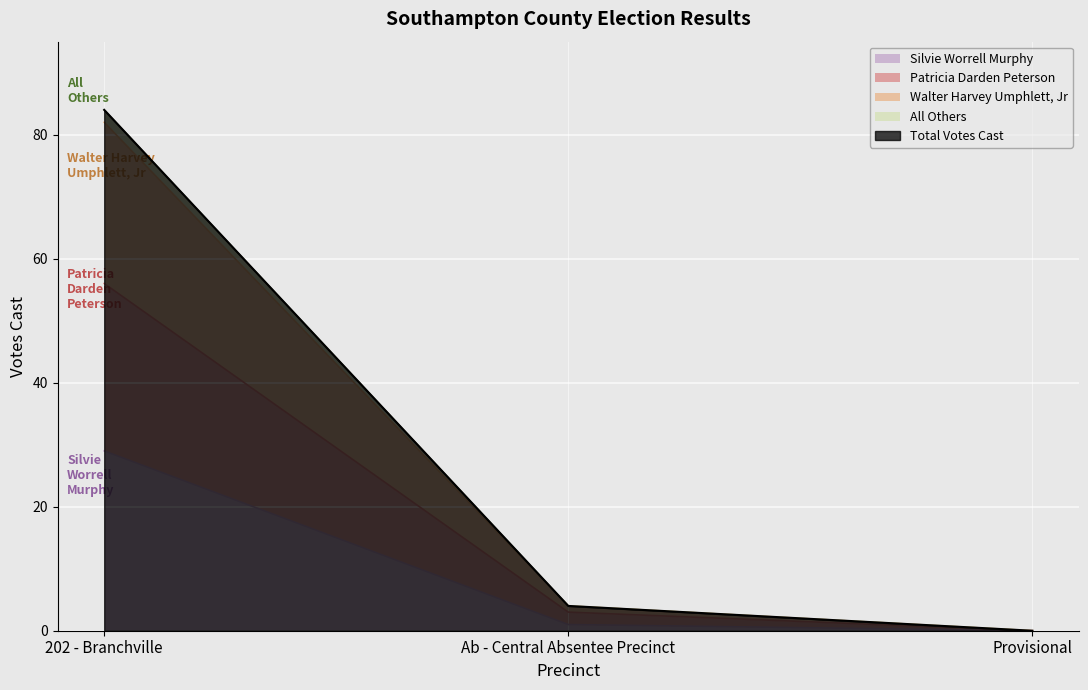

What is the highest value of the Patricia Darden Peterson series?

56